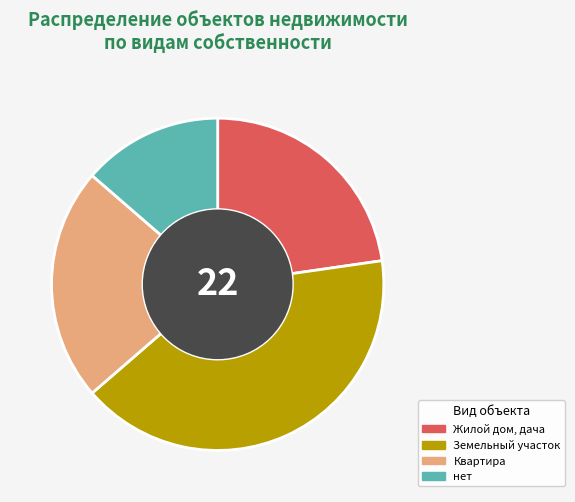

How many segments does this pie chart have?

4